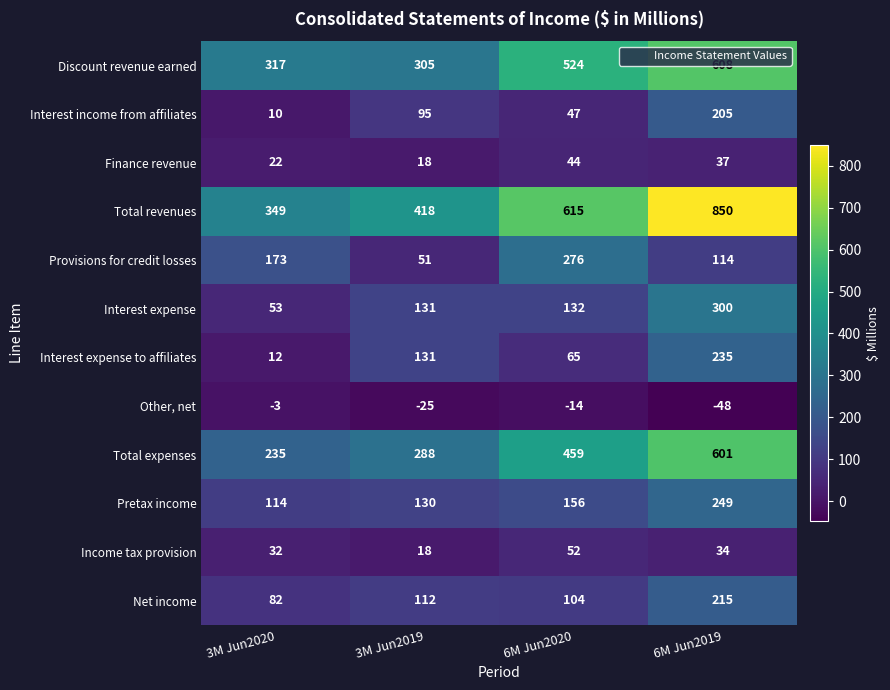

What is the total value across all series at 3M Jun2020?

1396